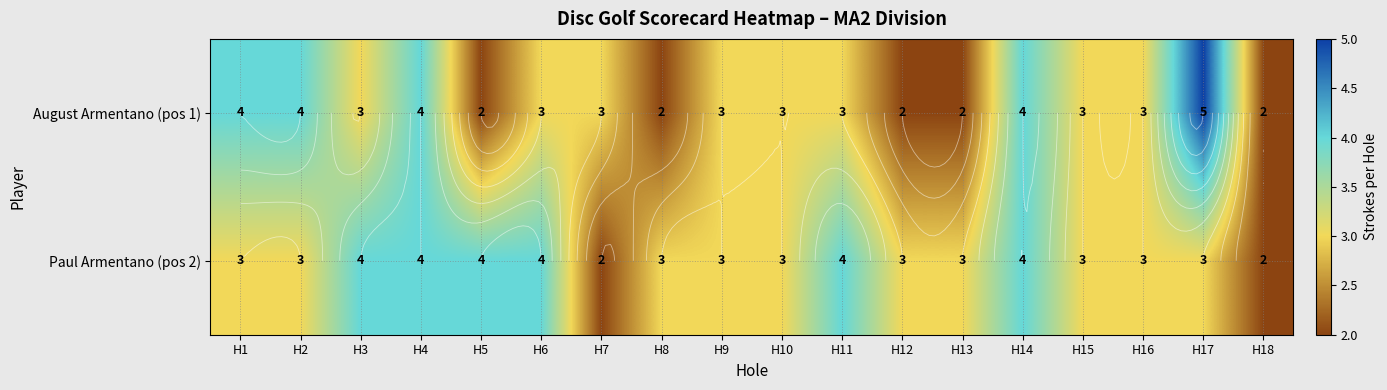

The August Armentano (pos 1) series shows 5 at H16. True or false?

False